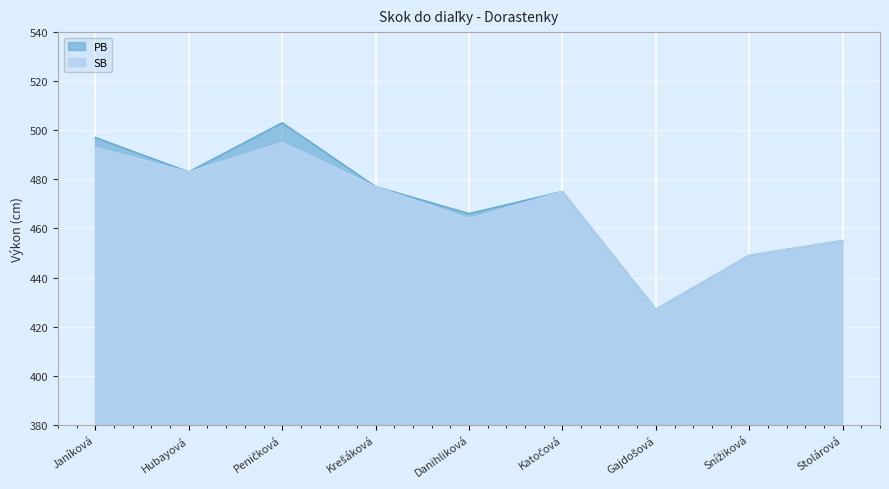

True or false: SB and PB cross at least once.

False